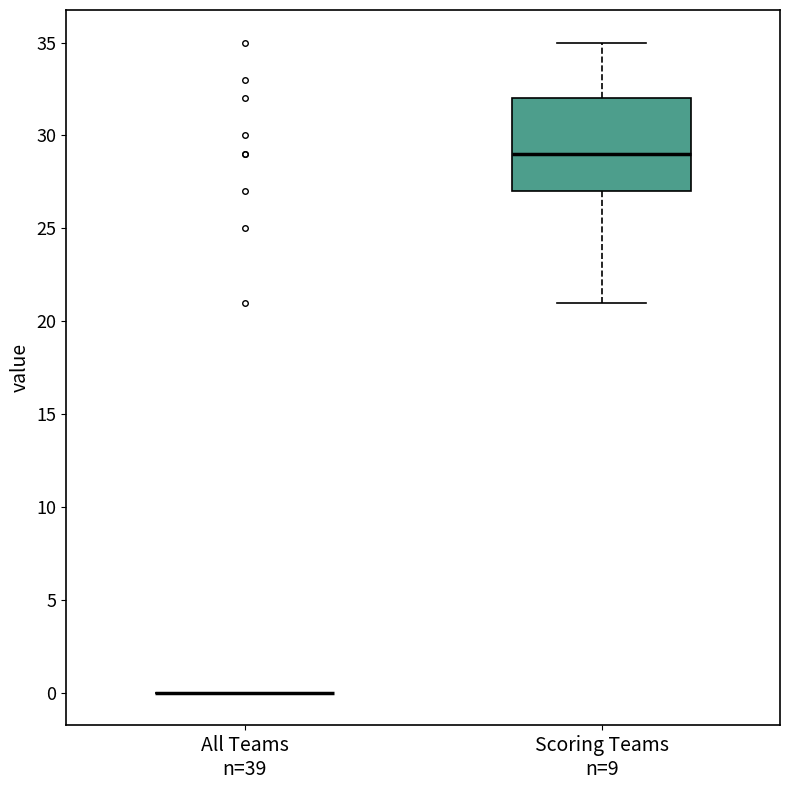

Reading left to right, read every box against the y-axis: the position of its median line, the range the box covers, and the ends of its whiskers. The values are not printed on the chart, so give them approximately, as read against the axis.

All Teams n=39: box collapsed to a line at 0, whiskers 0 to 0
Scoring Teams n=9: median 29, box 27 to 32, whiskers 21 to 35